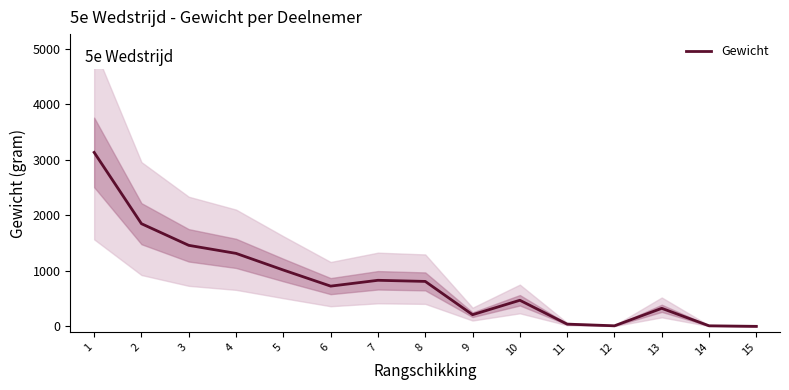

What is the change in value from 4 to 9?

-1105